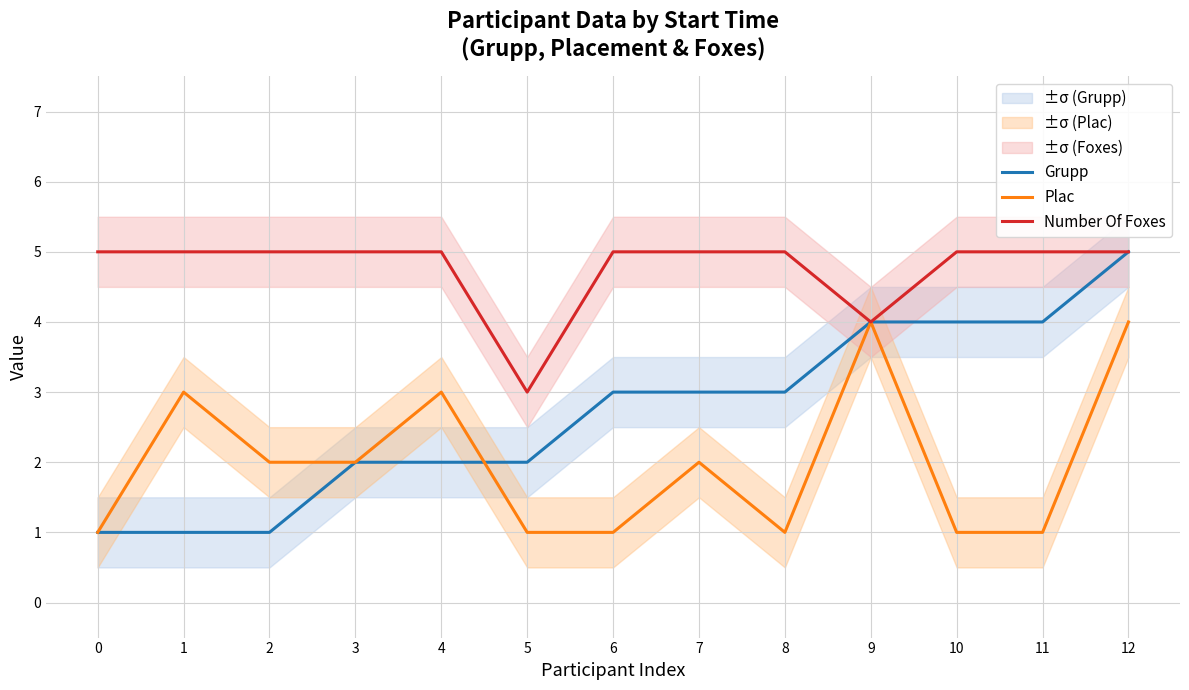

At which category is the sum across all series the highest?

12